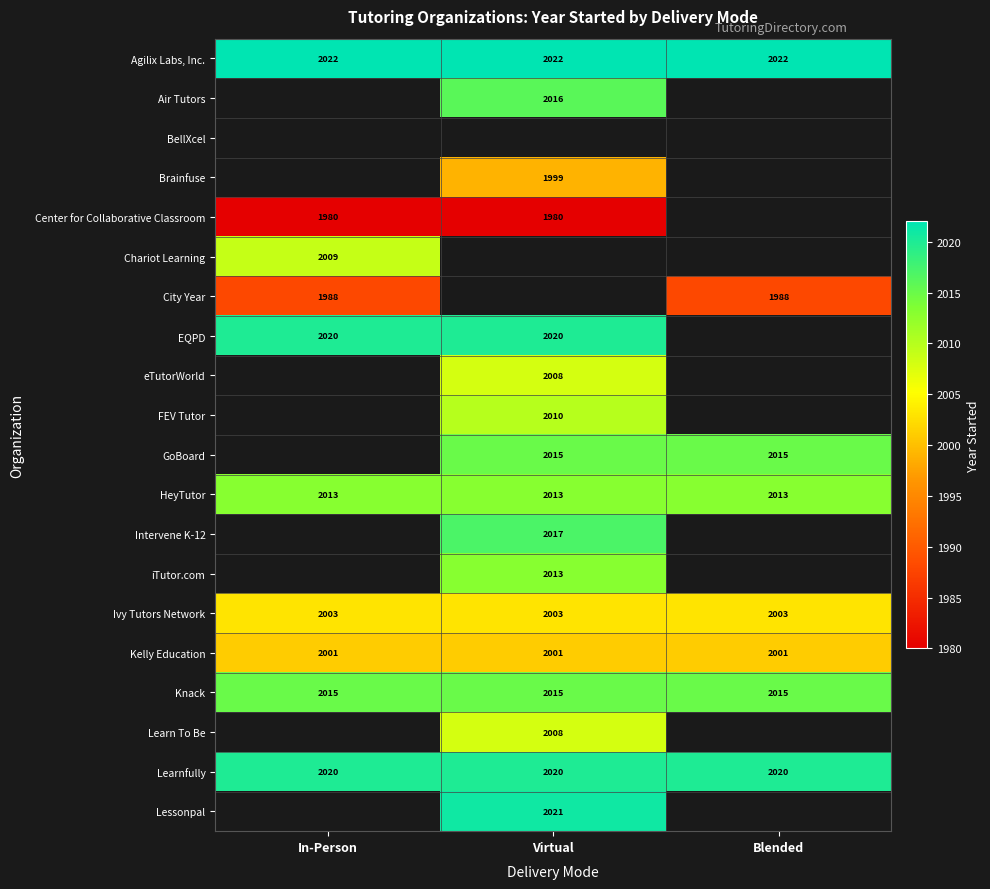

What is the sum of the Kelly Education values at Blended and Virtual?

4002